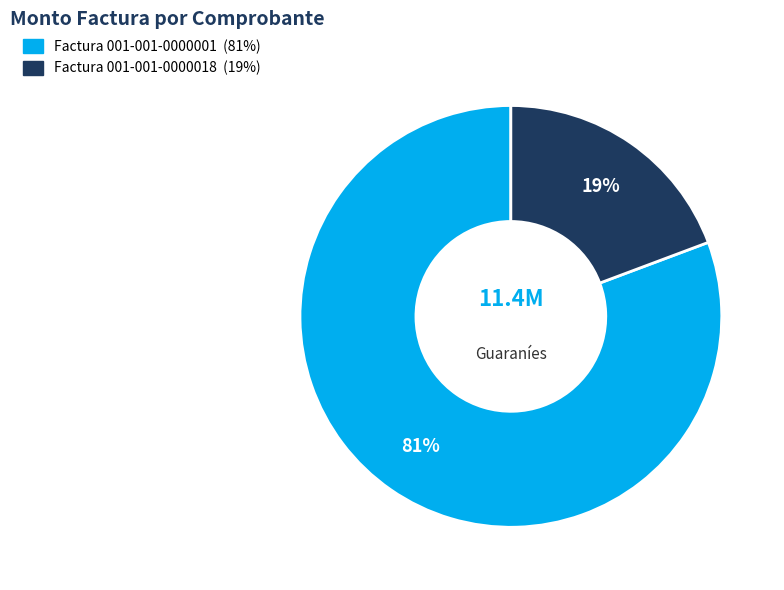

Rank the categories by value from lowest to highest.

Factura 001-001-0000018, Factura 001-001-0000001